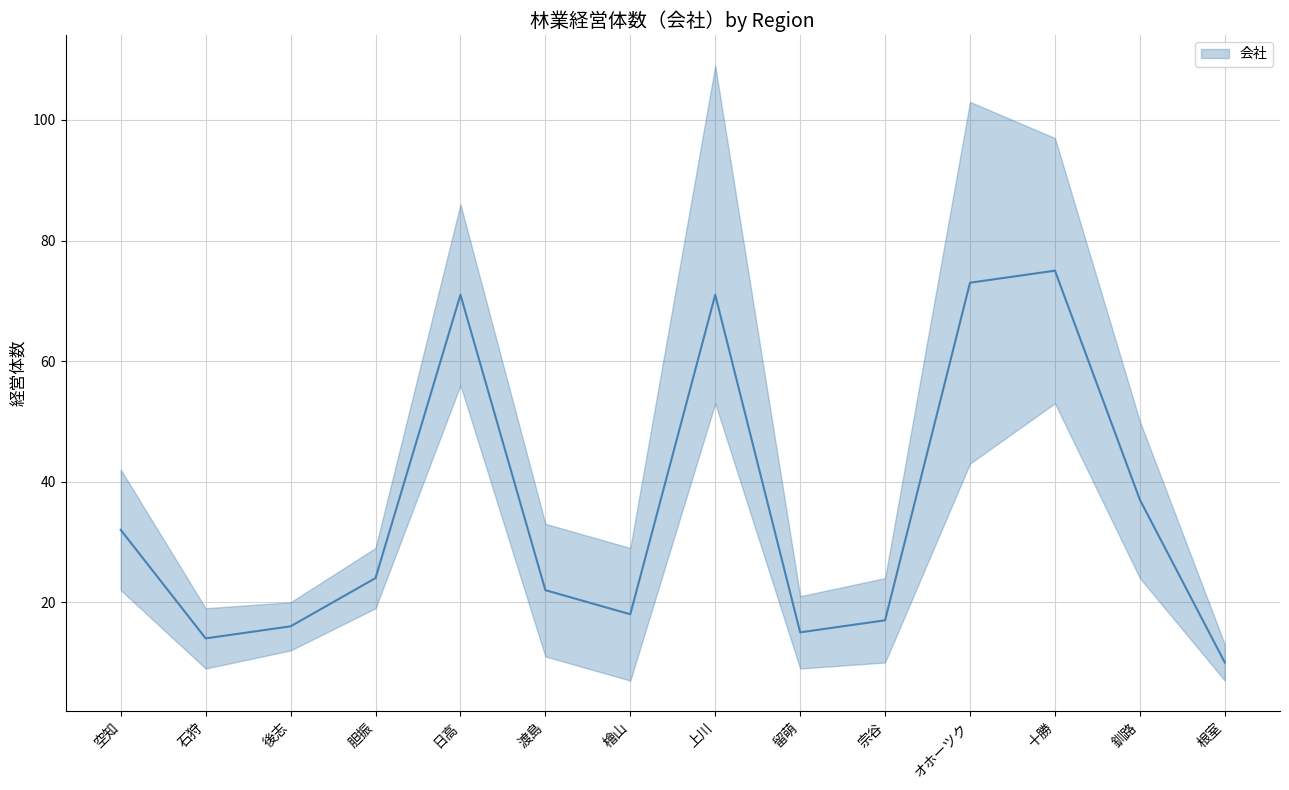

What is the value of the 2nd point from the left?

14